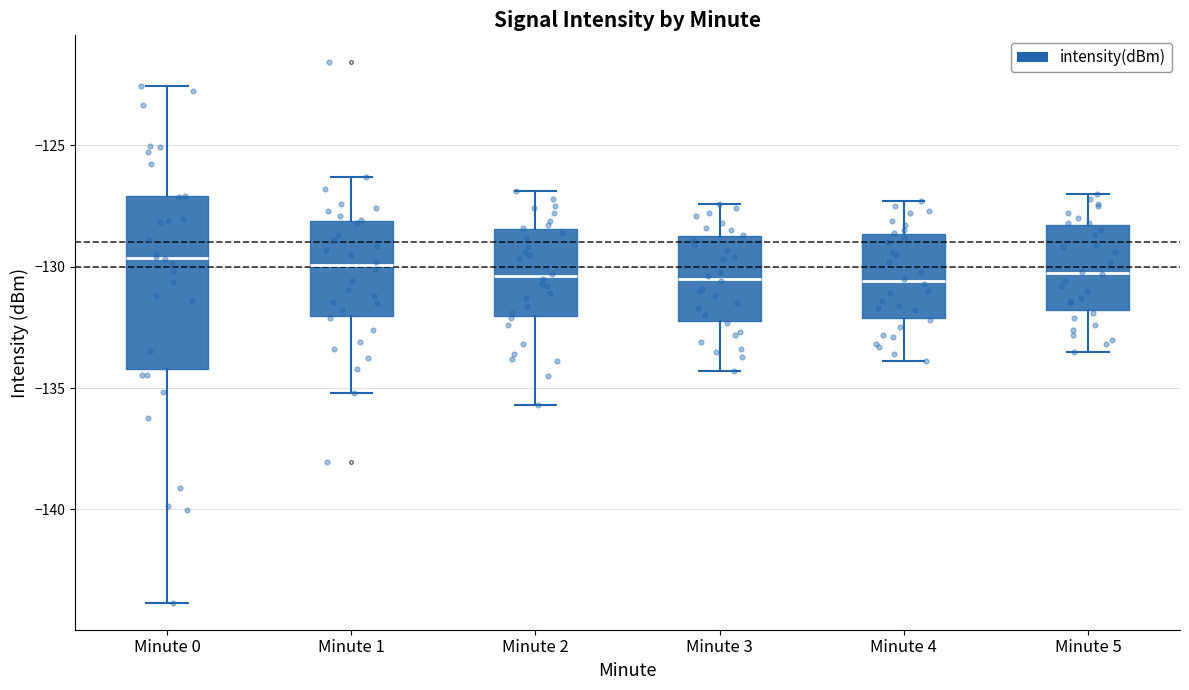

Where does the lower whisker of the box for Minute 3 end on the y-axis? The values are not printed on the chart, so give them approximately, as read against the axis.

-134.5